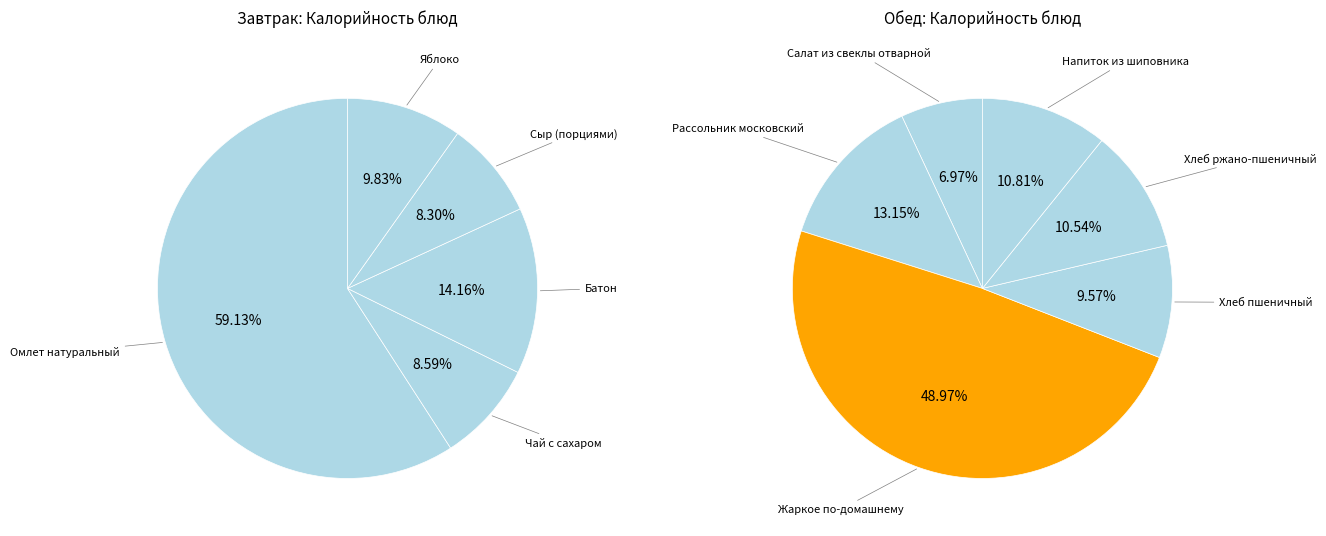

Is there a majority slice in this chart?

No